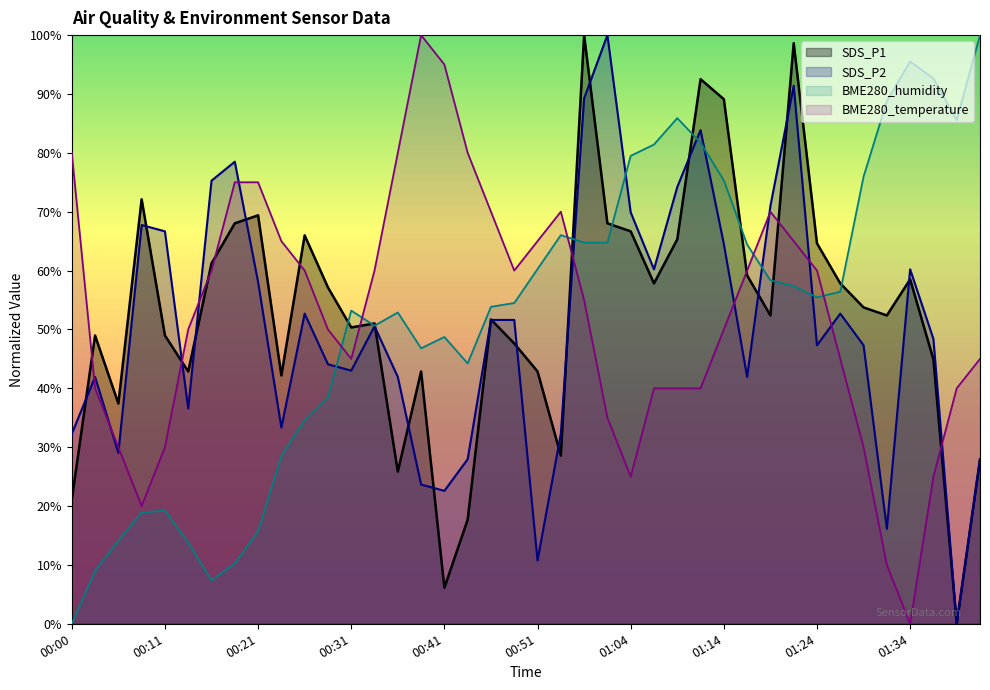

Reading right to left, transcribe all the data shown in this chart.

SDS_P1: 01:47=27.9	01:45=0.0	01:42=44.9	01:34=58.5	01:32=52.4	01:29=53.7	01:27=57.8	01:24=64.6	01:22=98.6	01:19=52.4	01:17=59.2	01:14=89.1	01:11=92.5	01:09=65.3	01:06=57.8	01:04=66.7	00:59=68.0	00:56=100.0	00:53=28.6	00:51=42.9	00:48=47.6	00:46=51.7	00:43=17.7	00:41=6.1	00:38=42.9	00:36=25.9	00:33=51.0	00:31=50.3	00:28=57.1	00:26=66.0	00:23=42.2	00:21=69.4	00:18=68.0	00:16=61.2	00:13=42.9	00:11=49.0	00:08=72.1	00:06=37.4	00:03=49.0	00:00=21.1
SDS_P2: 01:47=28.0	01:45=0.0	01:42=48.4	01:34=60.2	01:32=16.1	01:29=47.3	01:27=52.7	01:24=47.3	01:22=91.4	01:19=71.0	01:17=41.9	01:14=64.5	01:11=83.9	01:09=74.2	01:06=60.2	01:04=69.9	00:59=100.0	00:56=89.2	00:53=32.3	00:51=10.8	00:48=51.6	00:46=51.6	00:43=28.0	00:41=22.6	00:38=23.7	00:36=41.9	00:33=50.5	00:31=43.0	00:28=44.1	00:26=52.7	00:23=33.3	00:21=58.1	00:18=78.5	00:16=75.3	00:13=36.6	00:11=66.7	00:08=67.7	00:06=29.0	00:03=41.9	00:00=32.3
BME280_temperature: 01:47=45.0	01:45=40.0	01:42=25.0	01:34=0.0	01:32=10.0	01:29=30.0	01:27=45.0	01:24=60.0	01:22=65.0	01:19=70.0	01:17=60.0	01:14=50.0	01:11=40.0	01:09=40.0	01:06=40.0	01:04=25.0	00:59=35.0	00:56=55.0	00:53=70.0	00:51=65.0	00:48=60.0	00:46=70.0	00:43=80.0	00:41=95.0	00:38=100.0	00:36=80.0	00:33=60.0	00:31=45.0	00:28=50.0	00:26=60.0	00:23=65.0	00:21=75.0	00:18=75.0	00:16=60.0	00:13=50.0	00:11=30.0	00:08=20.0	00:06=30.0	00:03=40.0	00:00=80.0
BME280_humidity: 01:47=100.0	01:45=85.6	01:42=92.6	01:34=95.5	01:32=88.8	01:29=76.0	01:27=56.4	01:24=55.4	01:22=57.4	01:19=58.3	01:17=64.4	01:14=75.3	01:11=81.7	01:09=85.9	01:06=81.4	01:04=79.5	00:59=64.7	00:56=64.7	00:53=66.0	00:51=60.3	00:48=54.5	00:46=53.8	00:43=44.2	00:41=48.7	00:38=46.8	00:36=52.9	00:33=50.6	00:31=53.2	00:28=38.5	00:26=34.6	00:23=28.5	00:21=15.7	00:18=10.3	00:16=7.4	00:13=13.8	00:11=19.2	00:08=18.9	00:06=14.1	00:03=9.0	00:00=0.0